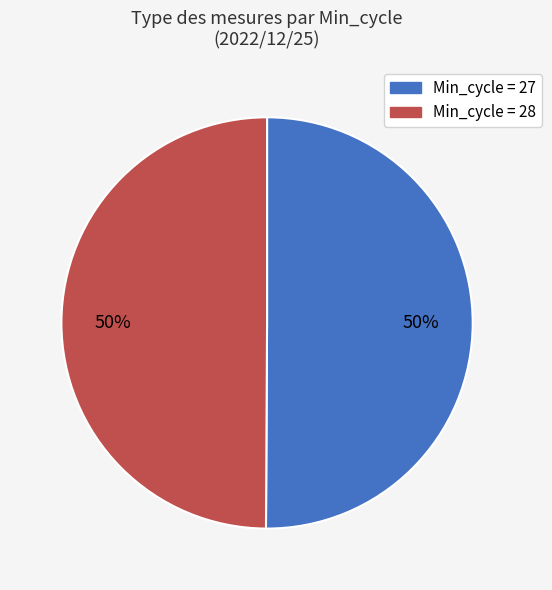

To the nearest percent, what is the average slice percentage?

50%